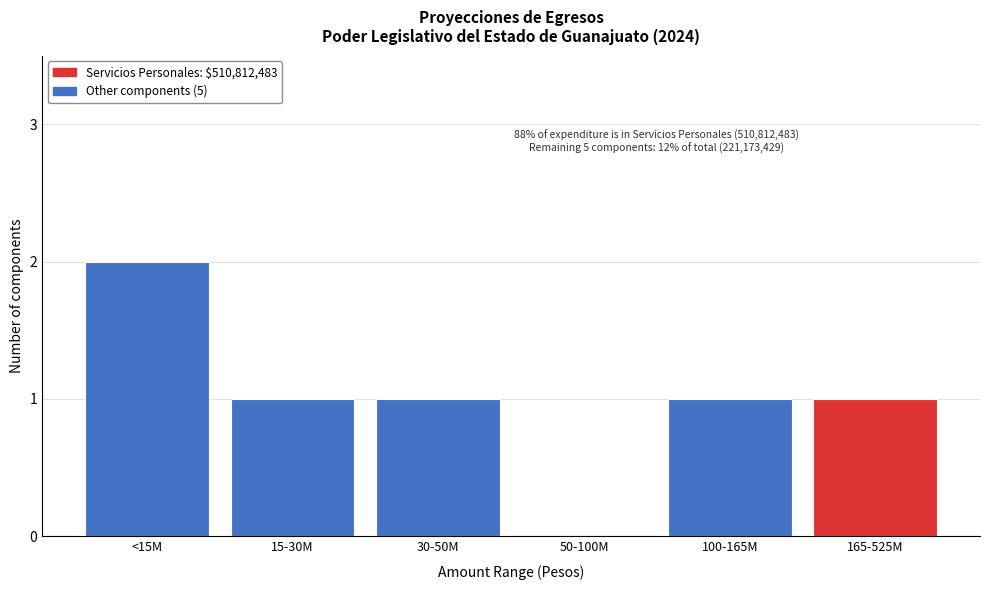

Reading left to right, extract all data points from this chart.

<15M=2	15-30M=1	30-50M=1	50-100M=0	100-165M=1	165-525M=1